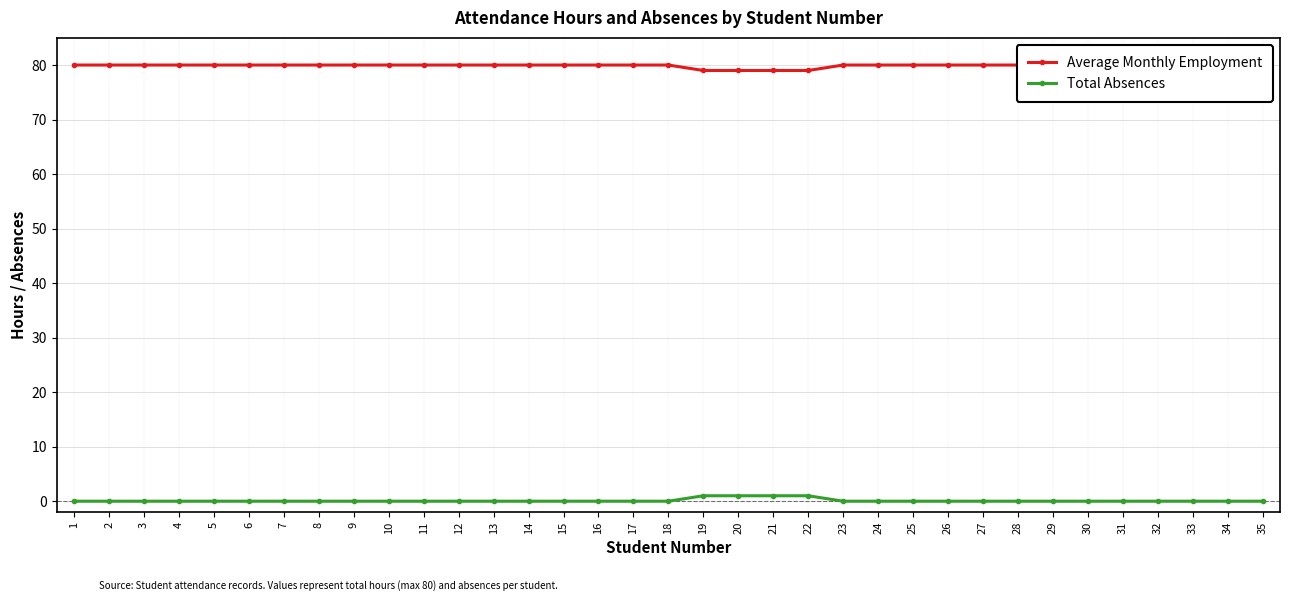

Is the value of Total Absences at 23 greater than the value of Average Monthly Employment at 4?

No